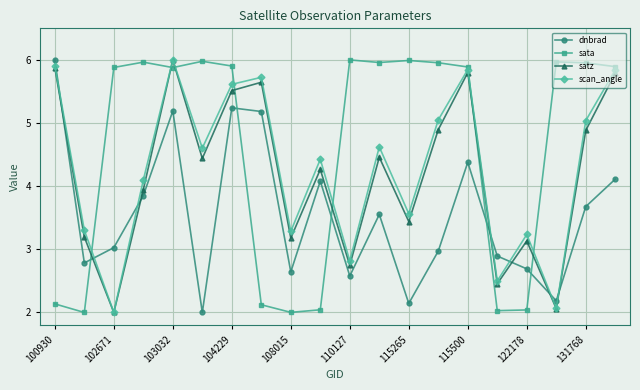

True or false: dnbrad has more than 1 interior local peaks.

True